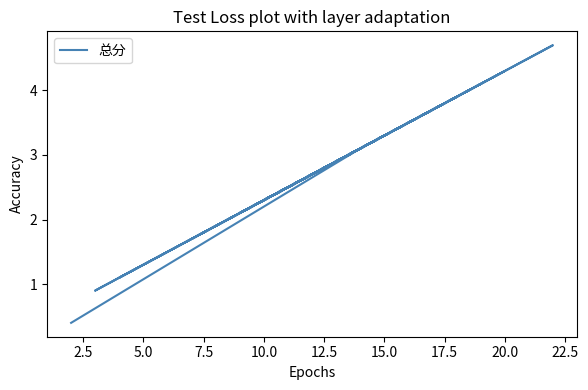

What is the difference between the maximum and minimum values?

4.3